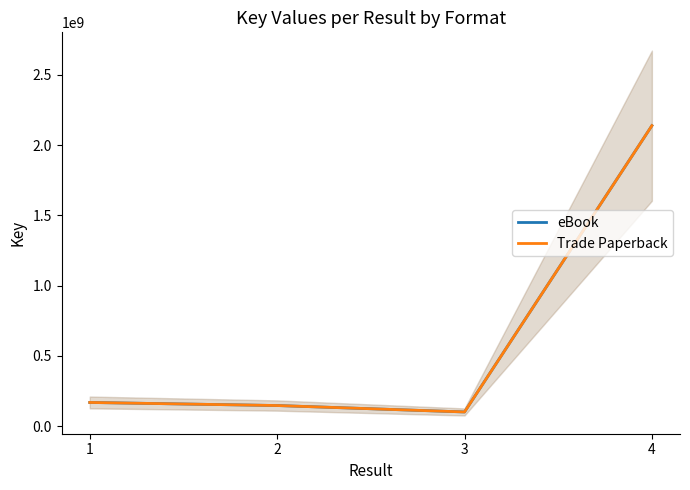

Where does the Trade Paperback series first go above 167845761?

4